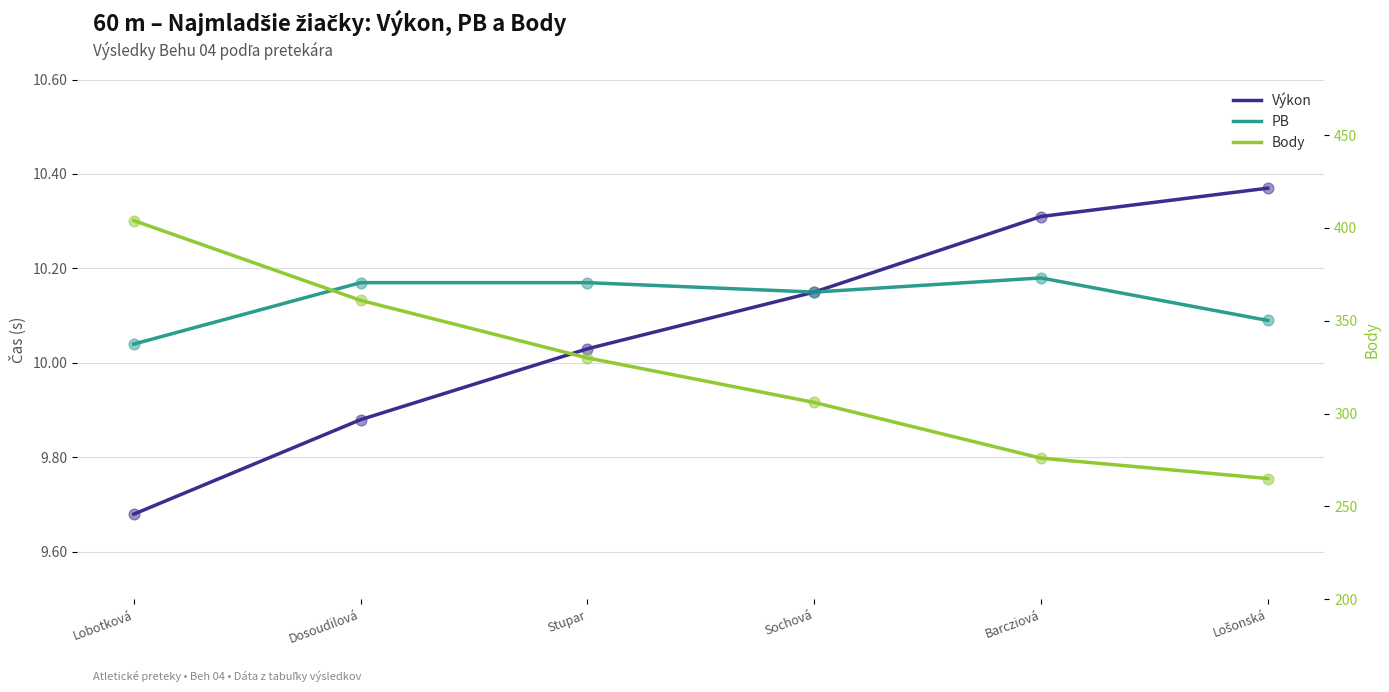

At which category is the sum across all series the highest?

Lobotková